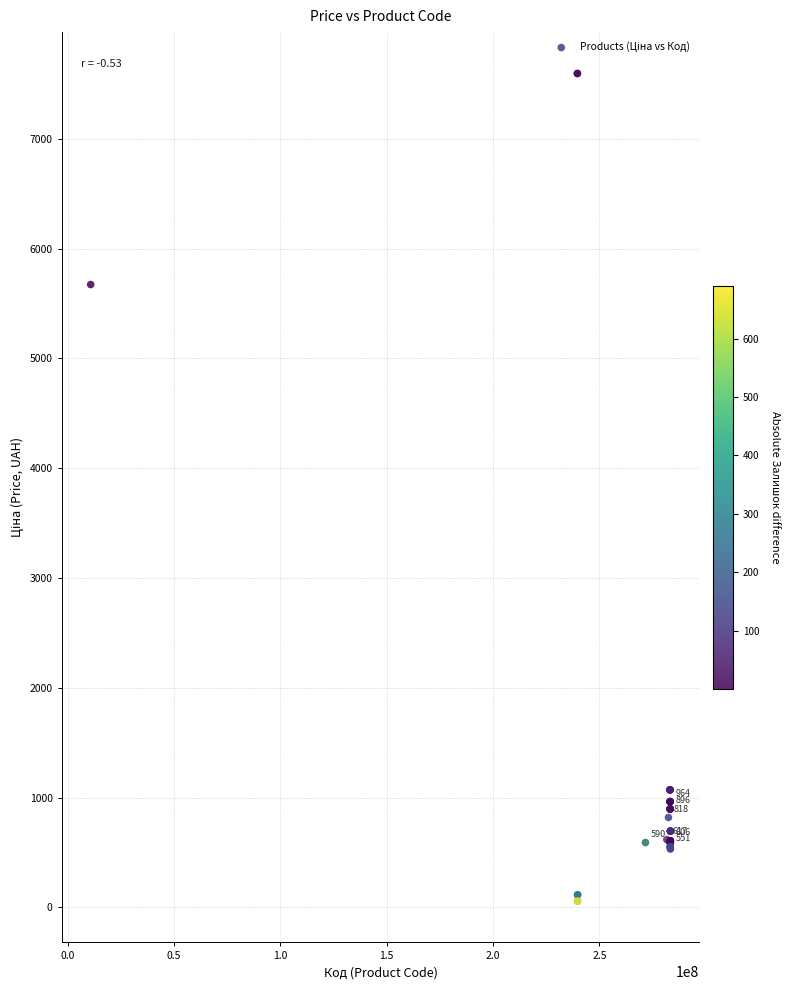

What Y value in the scatter plot is closest to 3826?

5673.8